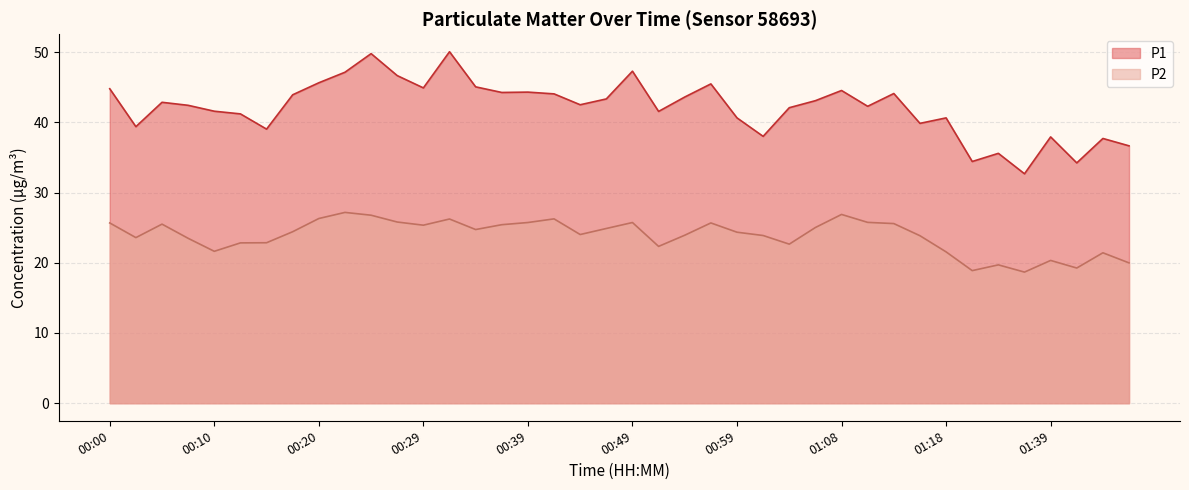

True or false: P1 has a value of 60.0 at 01:39.

False